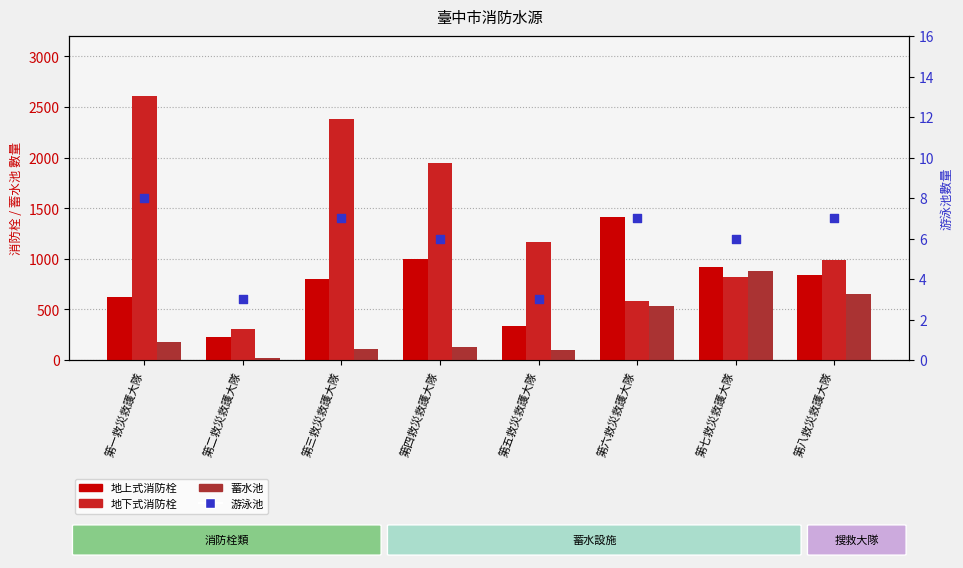

What are all the series names shown in the legend?

地上式消防栓, 地下式消防栓, 蓄水池, 游泳池